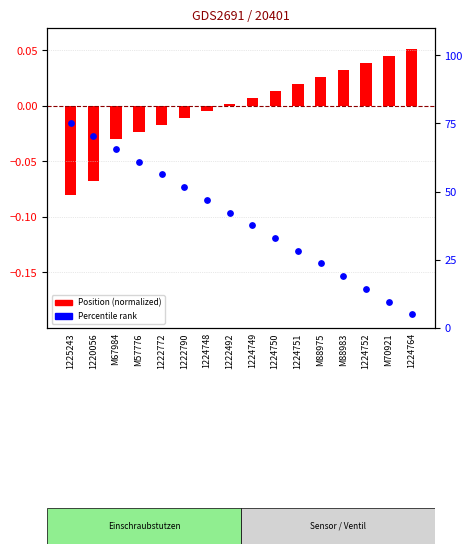

At which category is the sum across all series the highest?

1225243